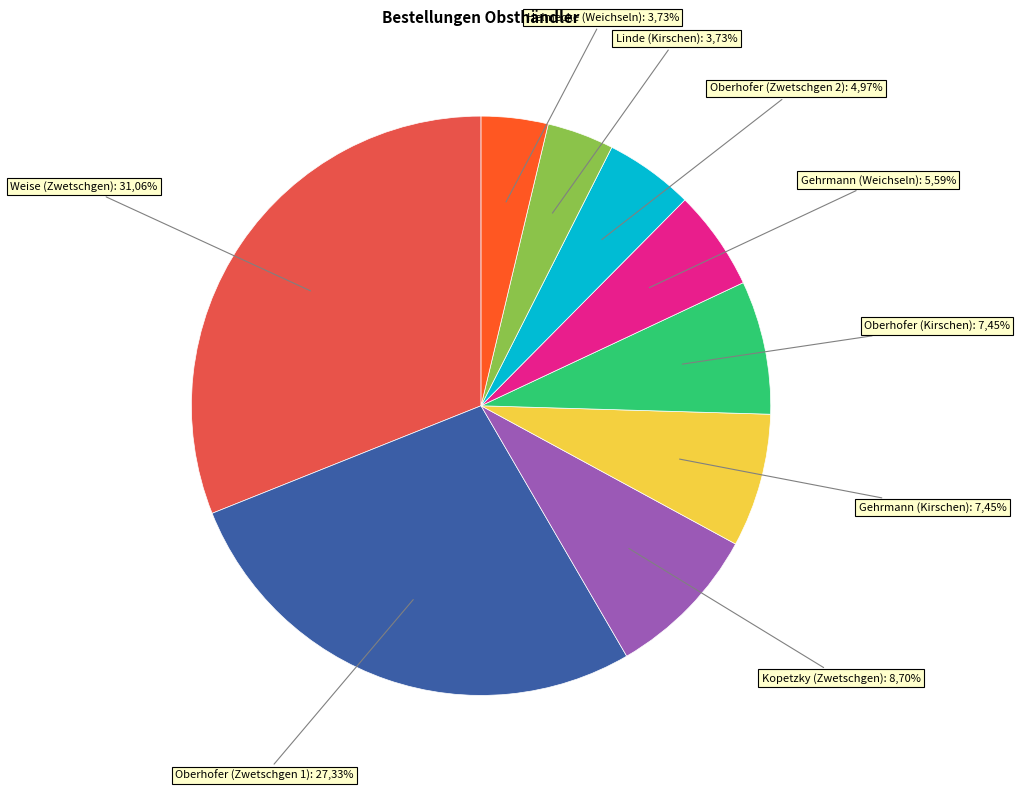

To the nearest percent, what portion does Gehrmann (Kirschen) represent?

7%